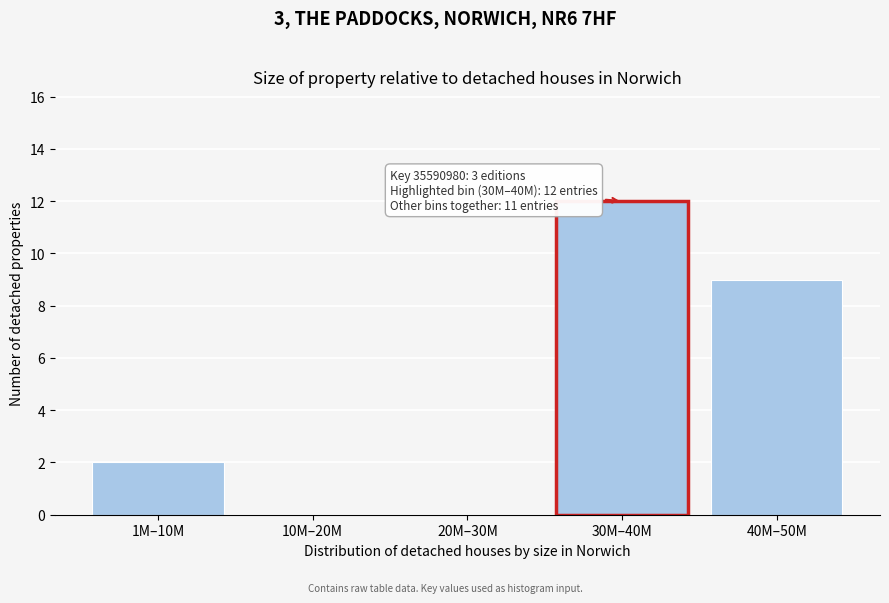

Reading right to left, extract all data points from this chart.

40M–50M=9	30M–40M=12	20M–30M=0	10M–20M=0	1M–10M=2